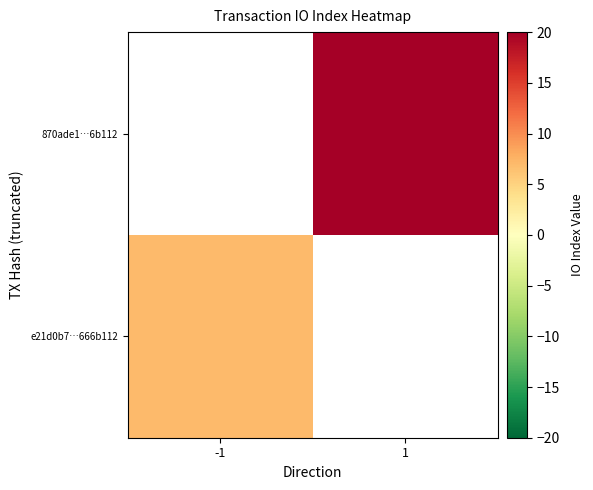

Count the number of categories in the chart.

2